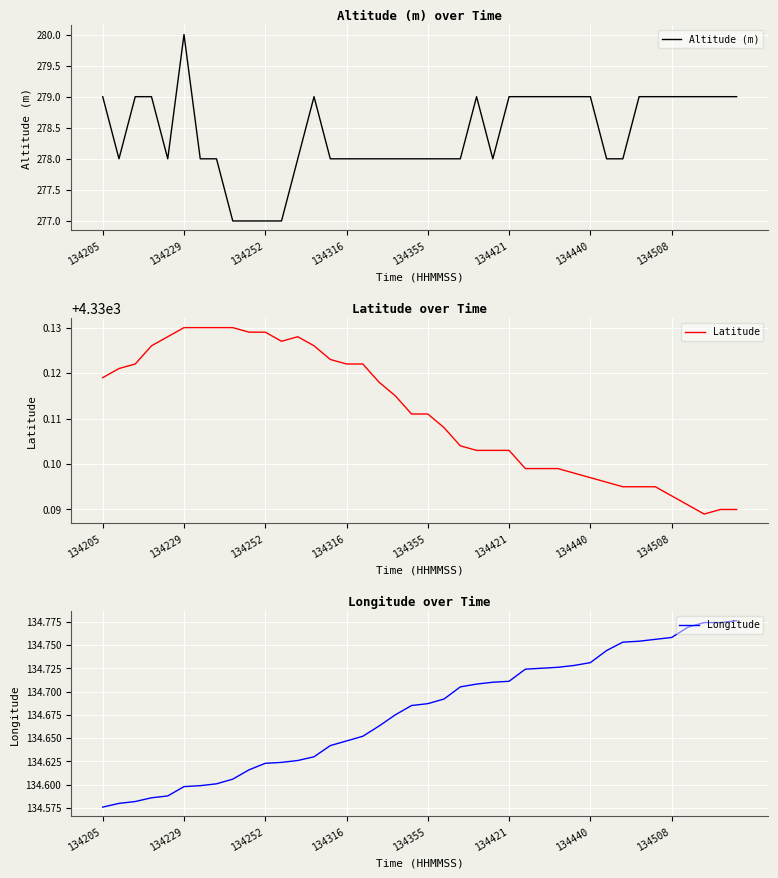

Is it true that Latitude equals 4330.1 at 19?

True